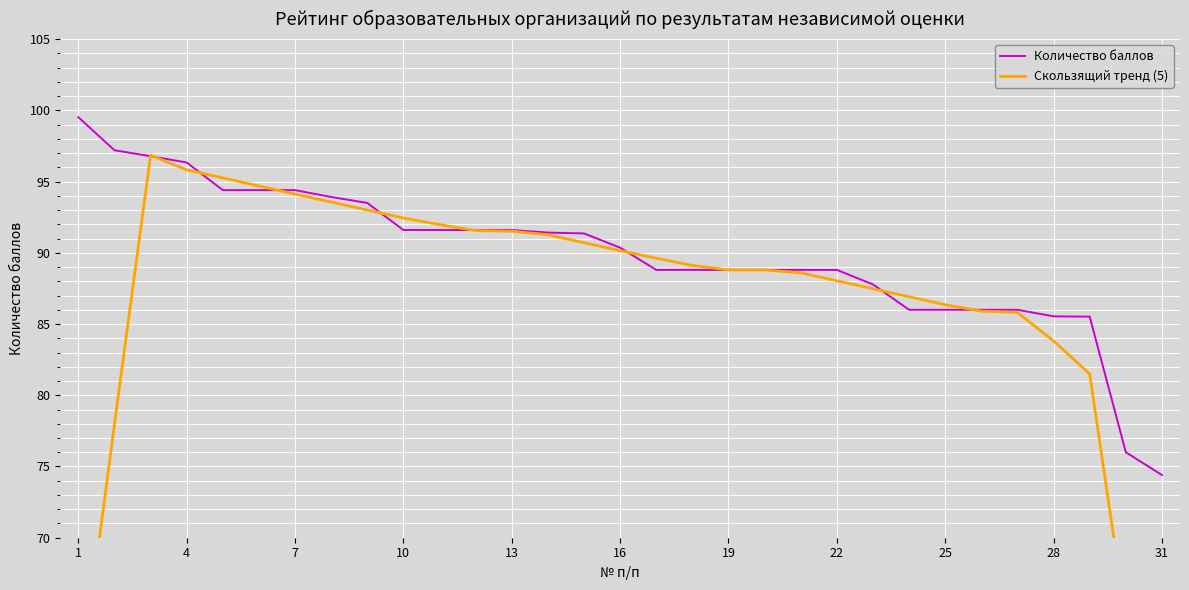

What value does the Количество баллов series have at 16?

90.4